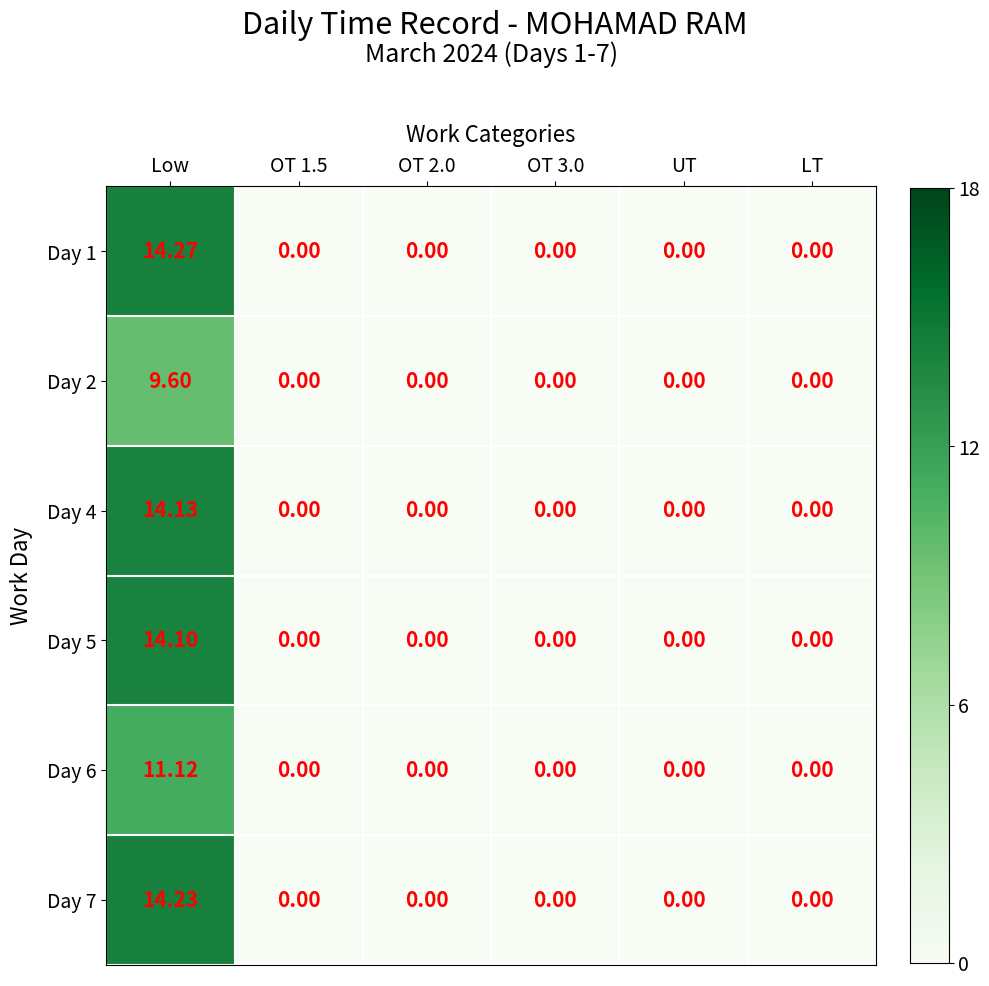

At which category does the chart reach its peak across all series?

Low